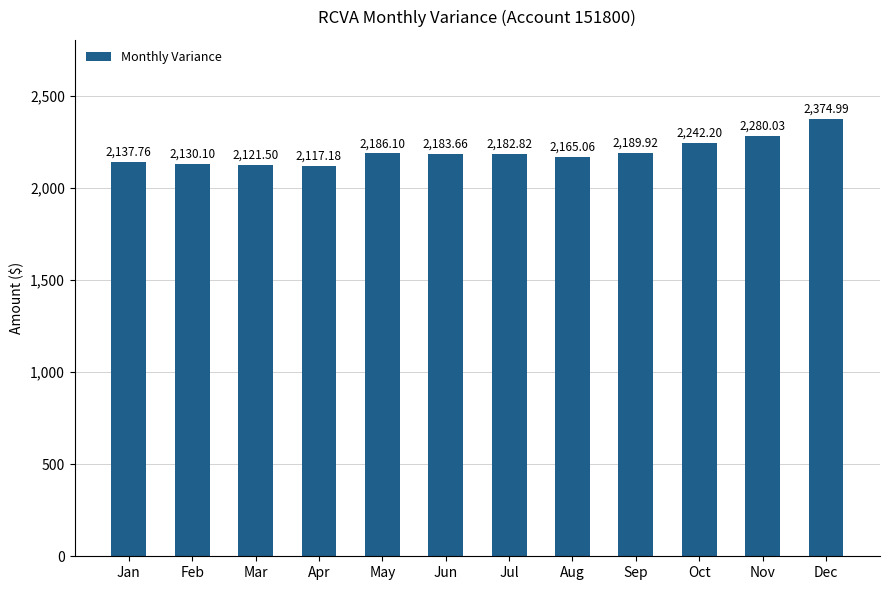

What is the change in value from Aug to Sep?

+24.9